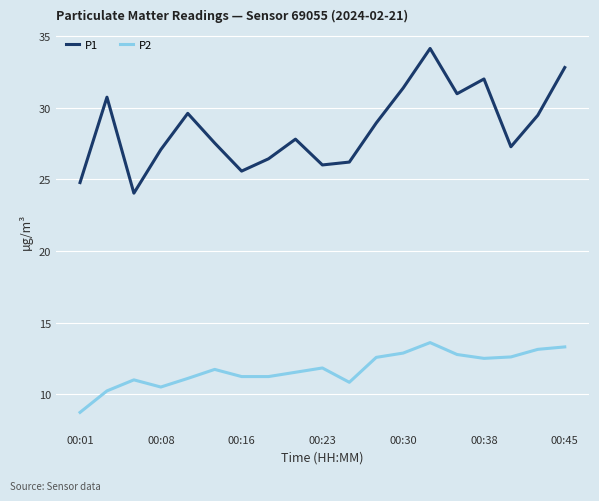

Rank the series by their maximum value, from lowest to highest.

P2, P1